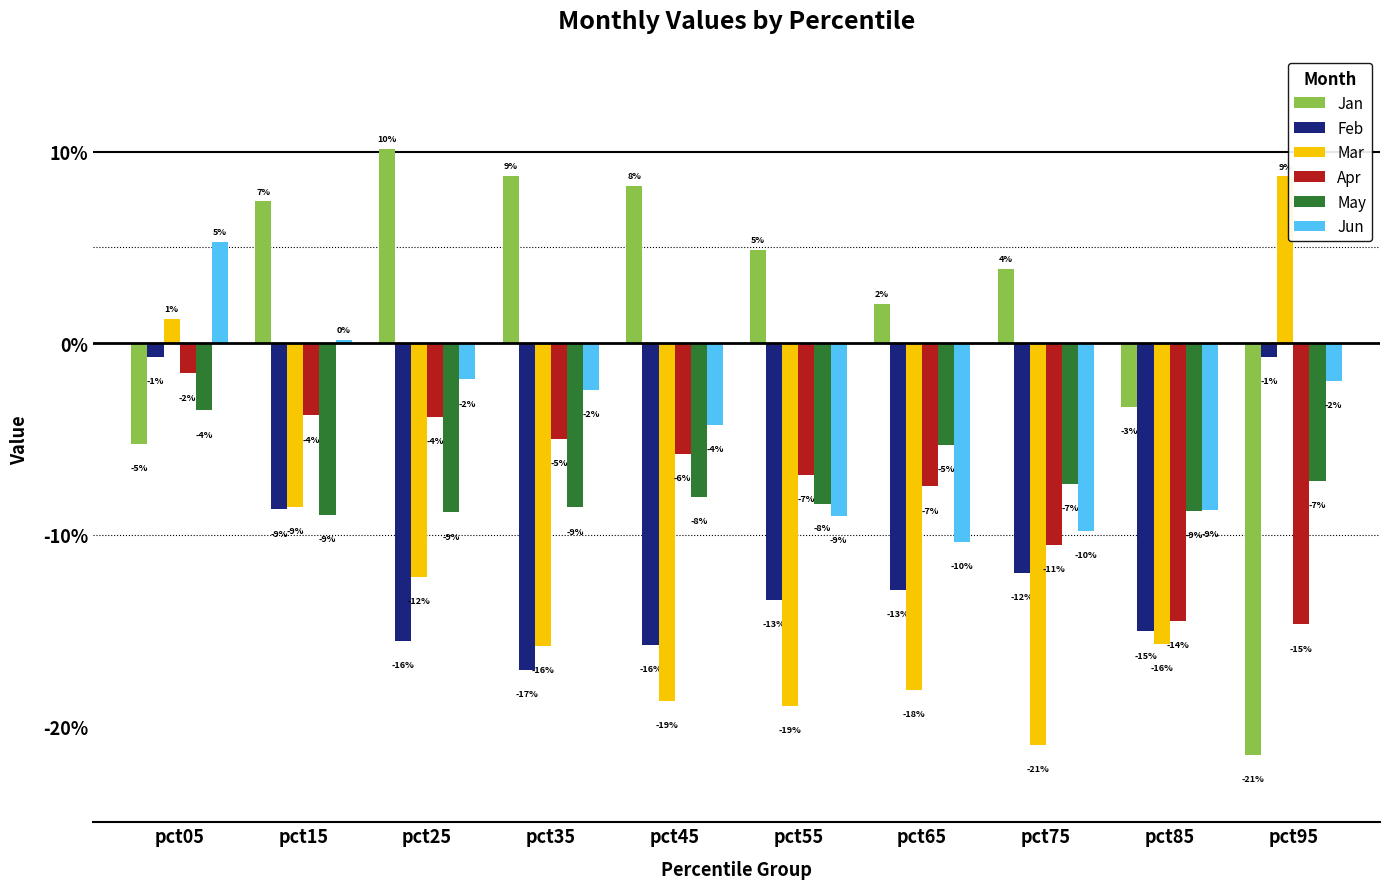

Which has a higher value, pct95 or pct55?

pct55